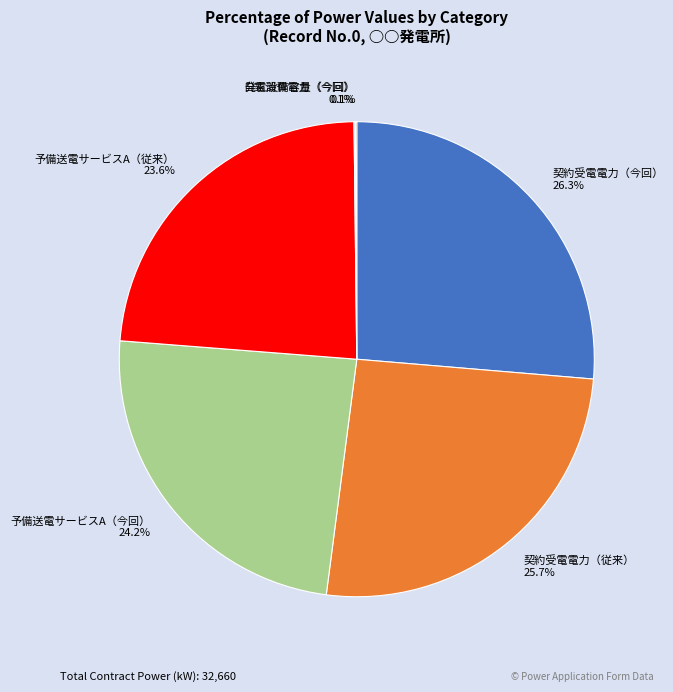

What portion of the pie excludes 予備送電サービスA（今回）?

75.8%